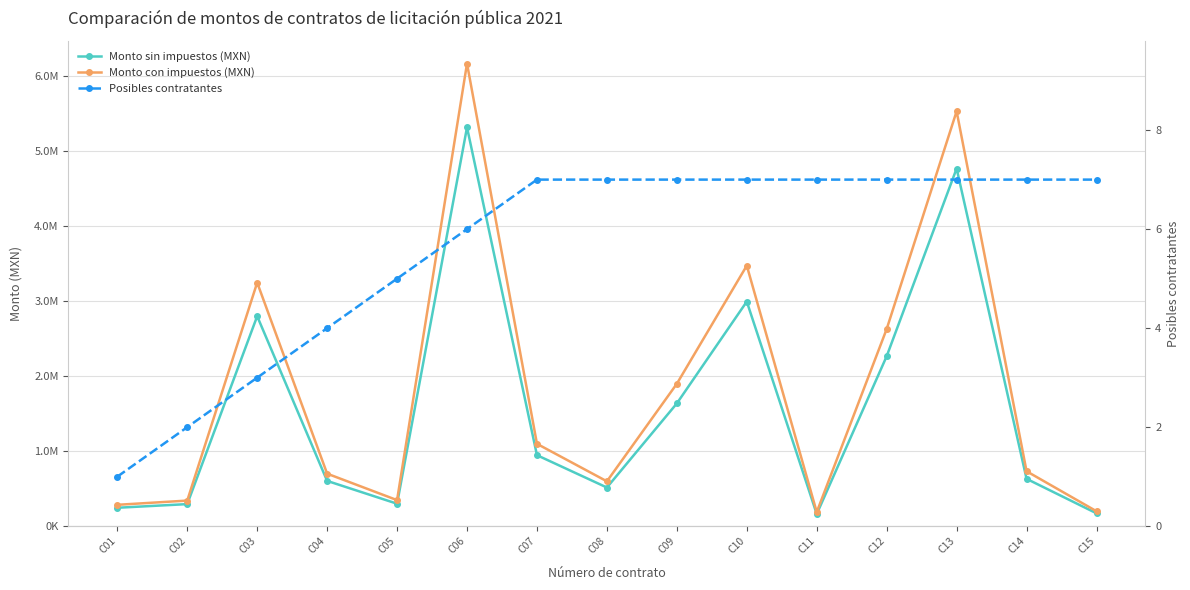

At which category is the sum across all series the highest?

C06